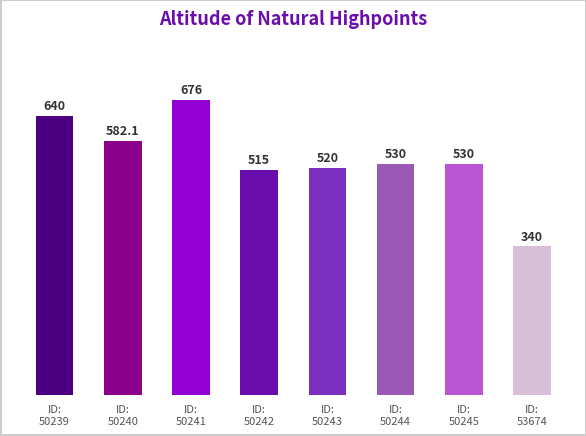

How many data points are less than 530?

3